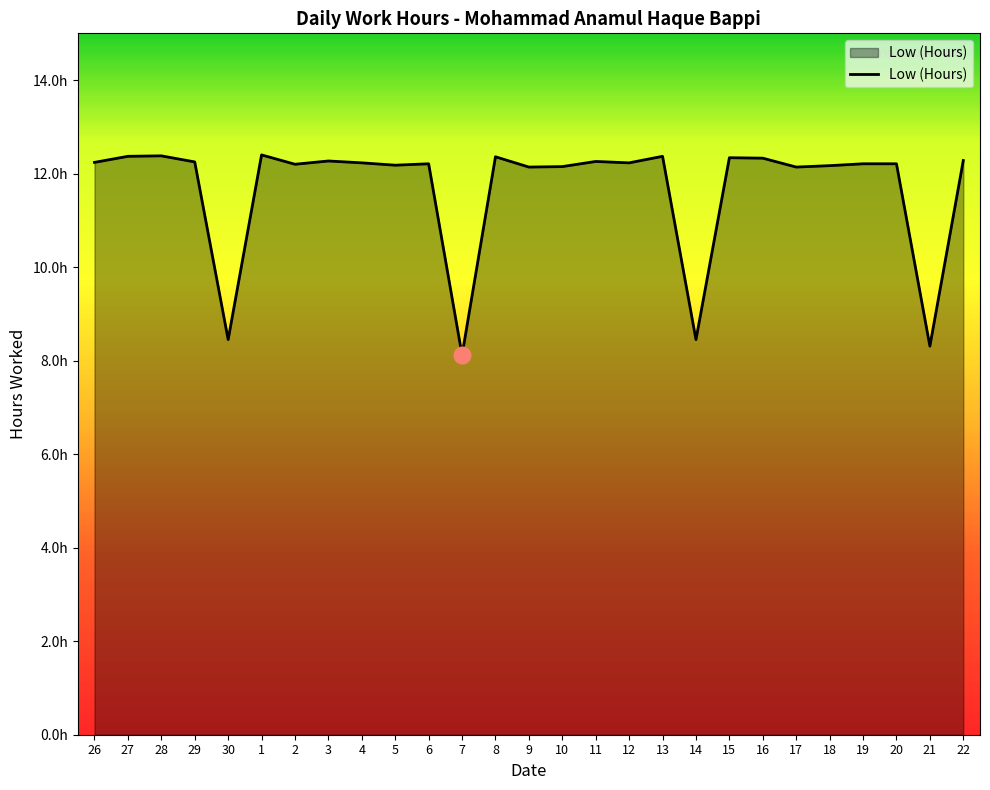

Rank the categories by value from highest to lowest.

1, 28, 27, 13, 8, 15, 16, 22, 3, 11, 29, 26, 4, 12, 6, 19, 20, 2, 5, 18, 10, 9, 17, 30, 14, 21, 7